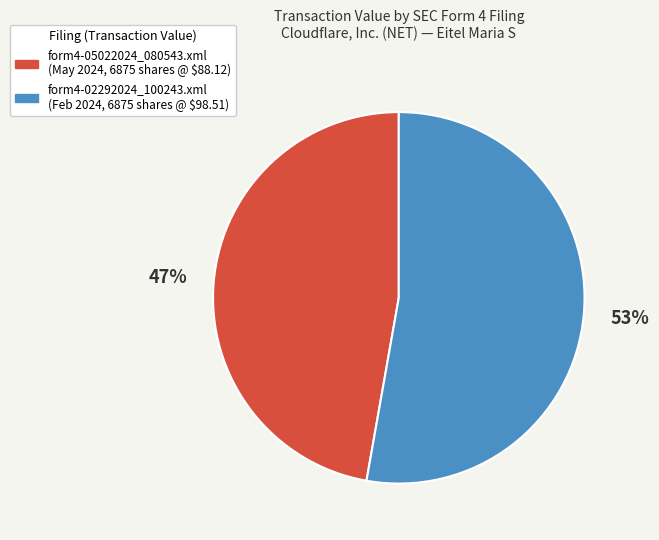

Do form4-02292024_100243.xml and form4-05022024_080543.xml together represent more than half of the pie?

Yes